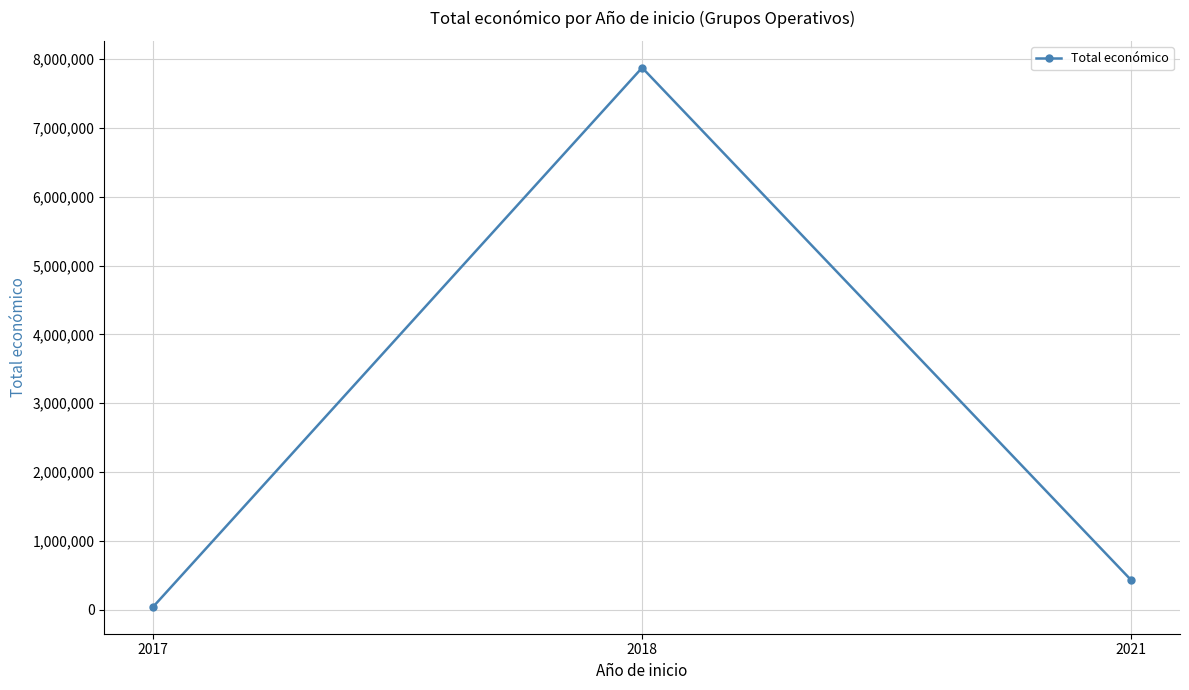

Reading left to right, list all the values displayed in this chart.

2017=42072	2018=7874800	2021=430411